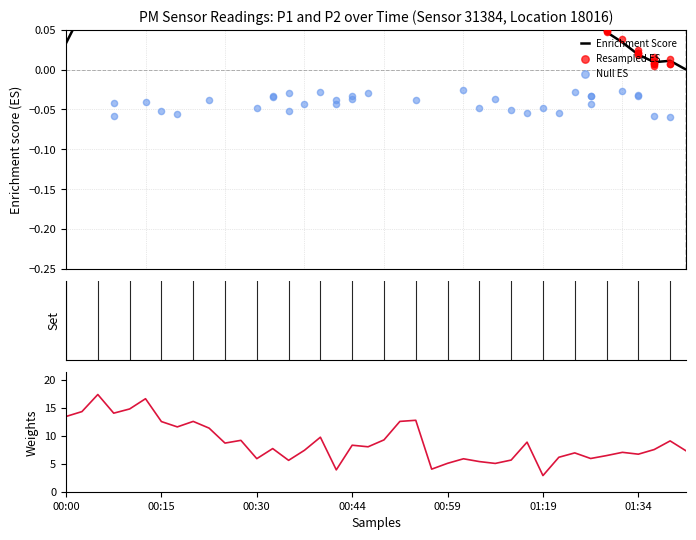

What is the change in value from 00:20 to 00:37?

-5.2